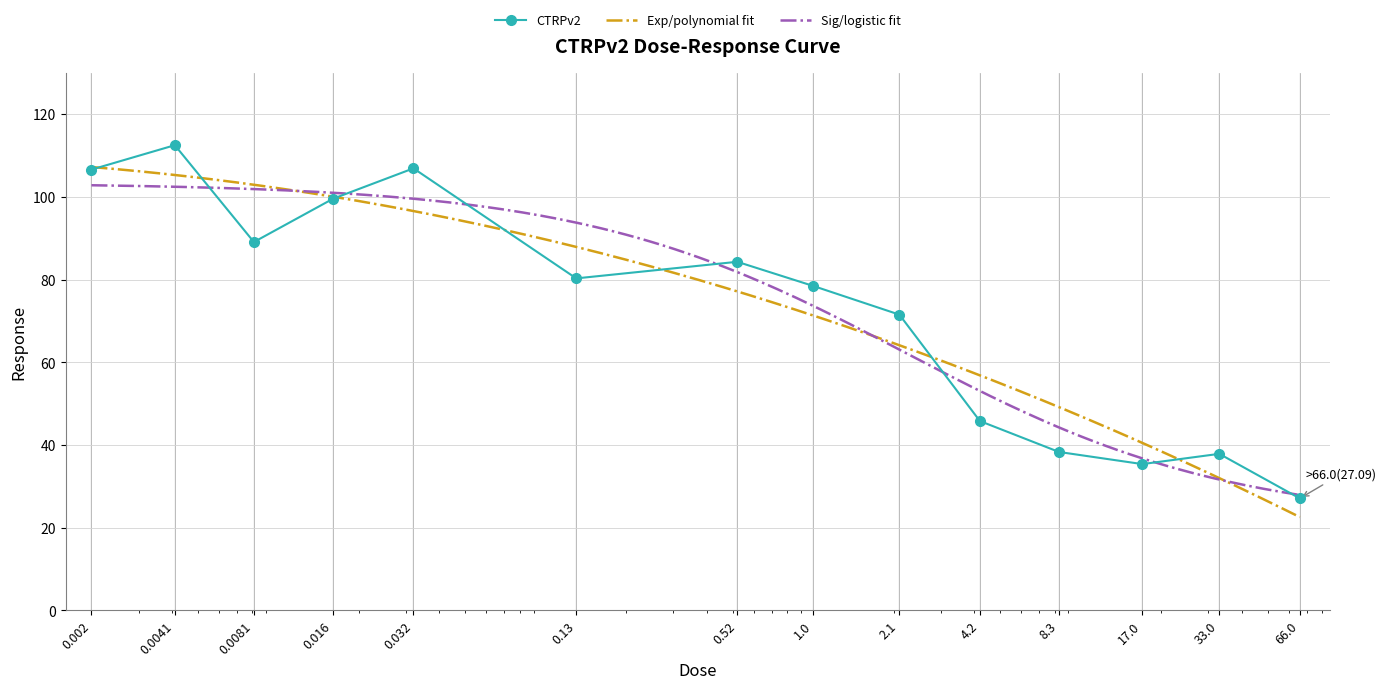

What is the difference between the maximum and minimum values?

85.4